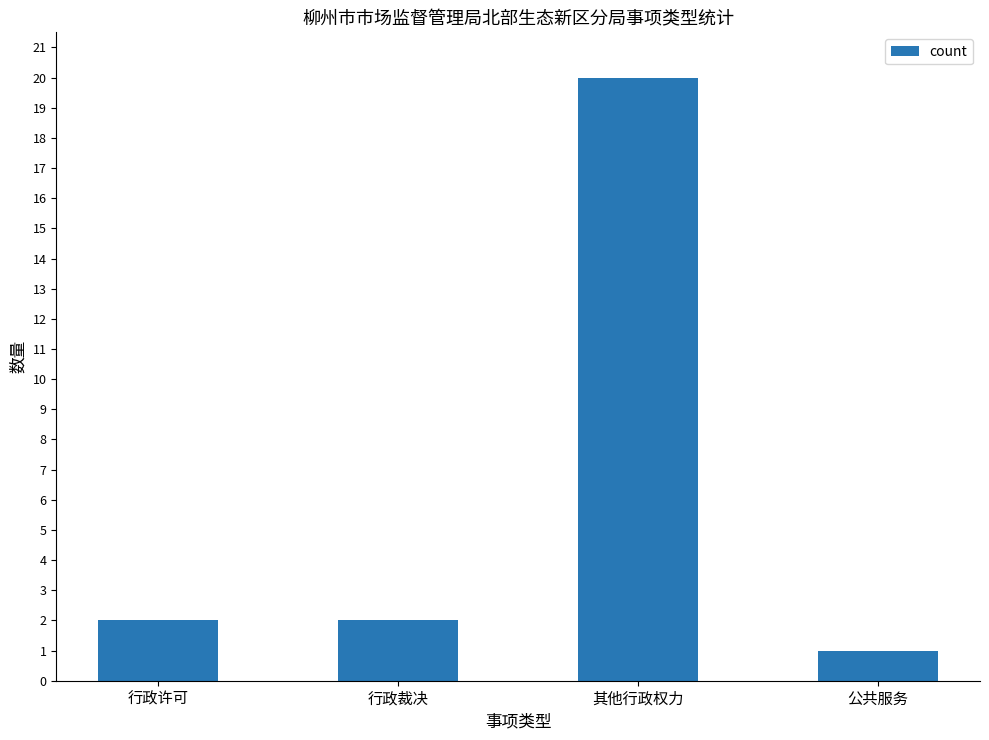

What is the change in value from 其他行政权力 to 公共服务?

-19